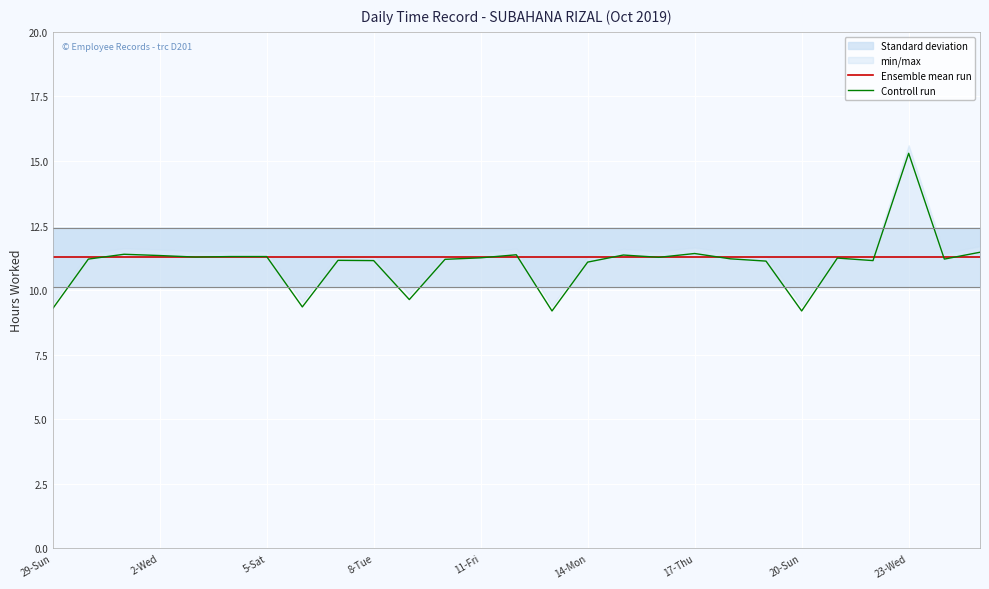

The value of Controll run at 17-Thu is 19.4. True or false?

False